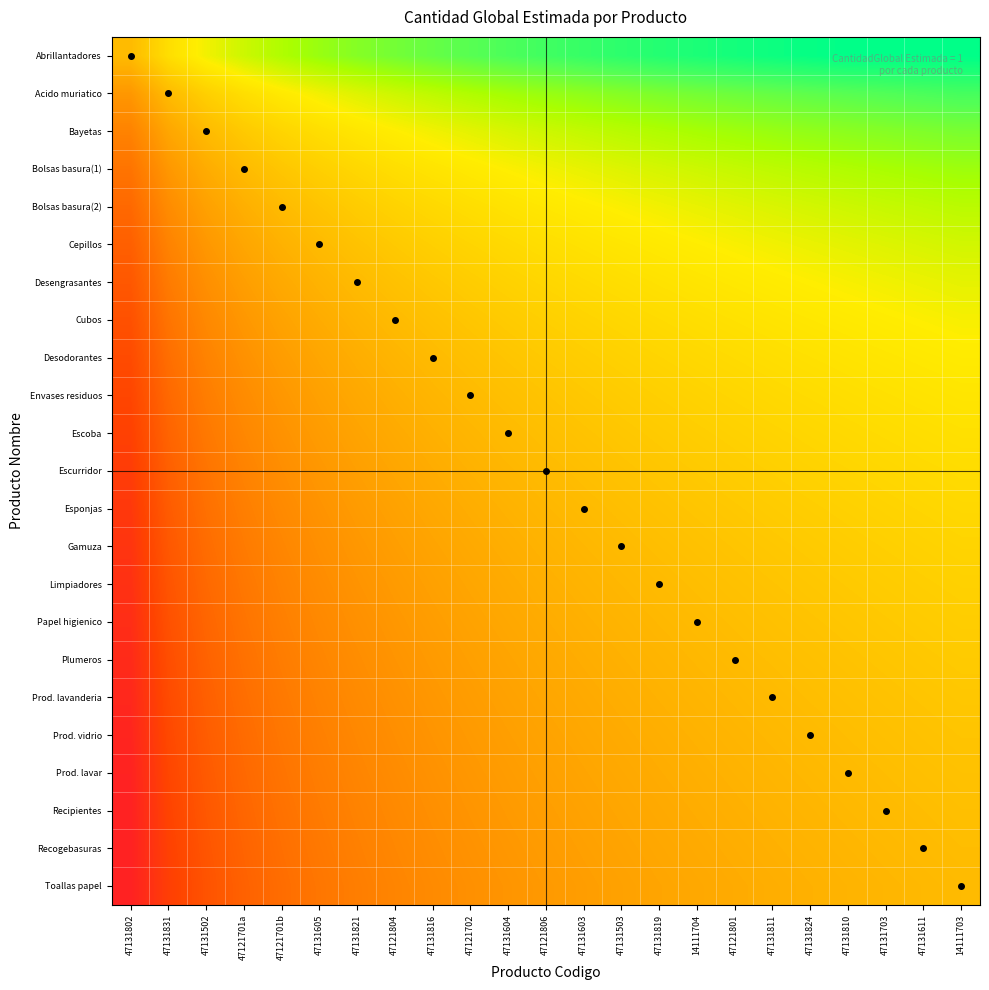

List the series in order of their peak value, highest first.

Abrillantadores, Acido muriatico, Bayetas, Bolsas basura(1), Bolsas basura(2), Cepillos, Desengrasantes, Cubos, Desodorantes, Envases residuos, Escoba, Escurridor, Esponjas, Gamuza, Limpiadores, Papel higienico, Plumeros, Prod. lavanderia, Prod. vidrio, Prod. lavar, Recipientes, Recogebasuras, Toallas papel